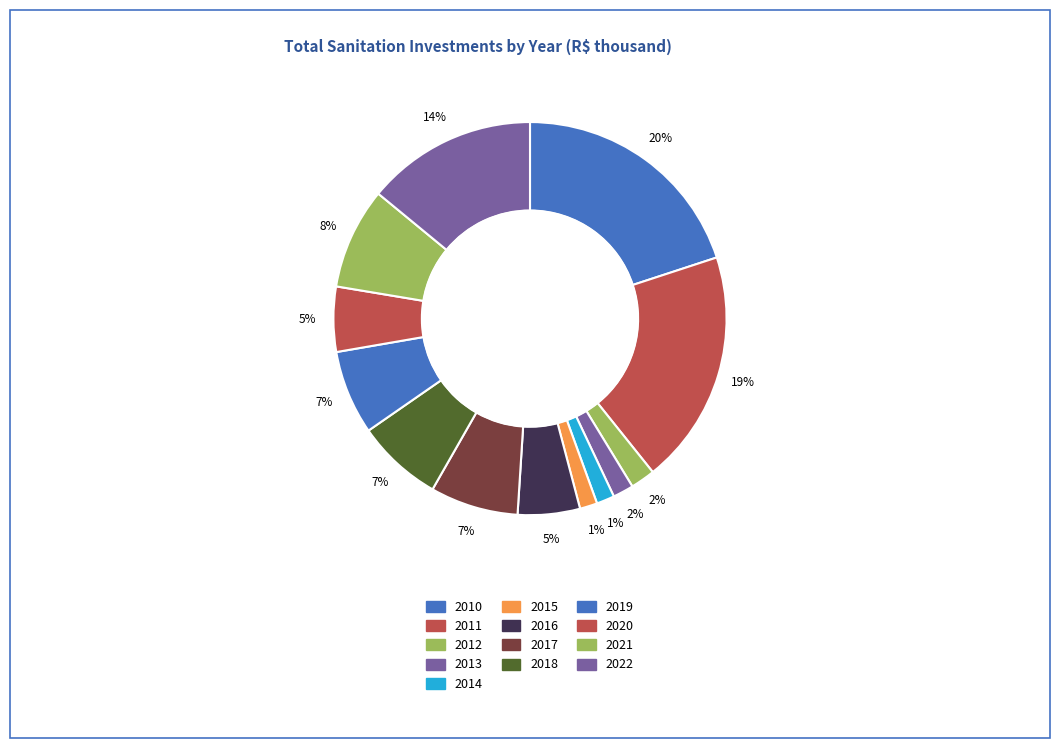

Which has a higher value, 2022 or 2012?

2022